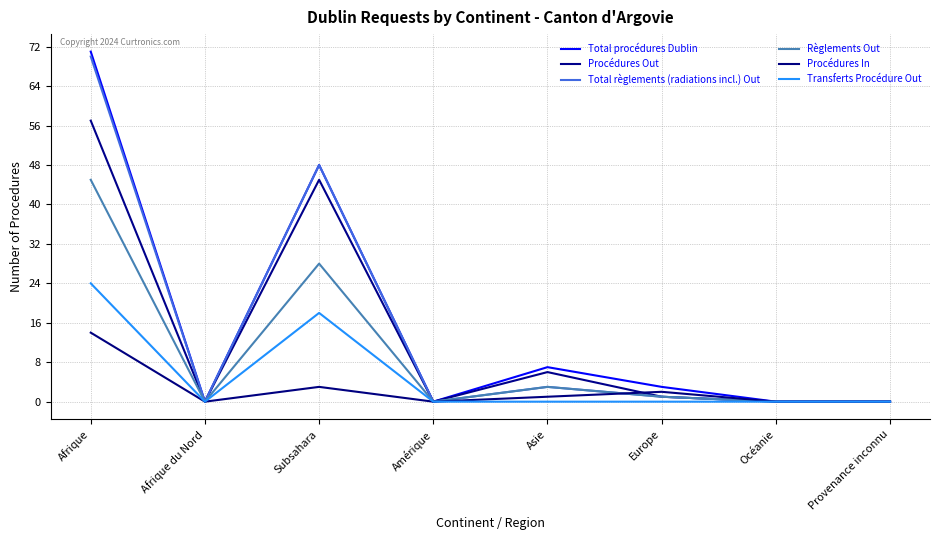

The Total procédures Dublin series shows 0 at Amérique. True or false?

True